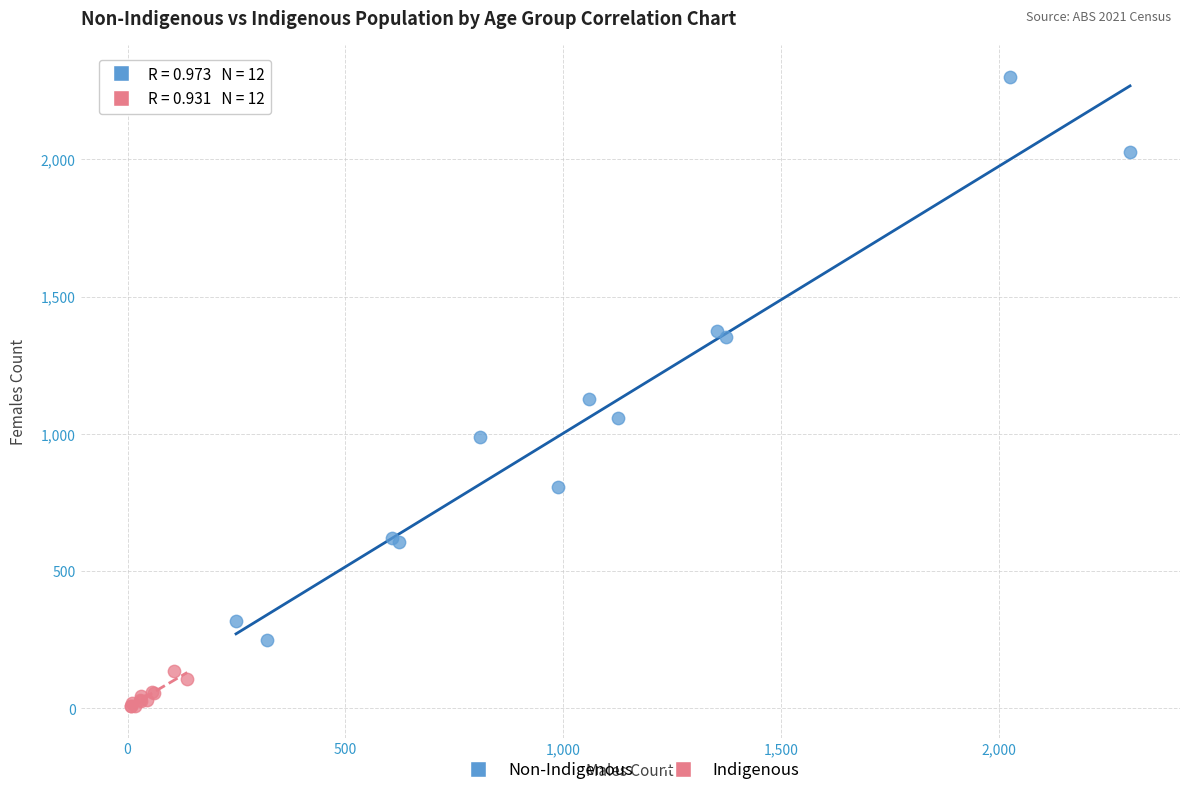

Which series reaches the maximum Y coordinate?

Non-Indigenous